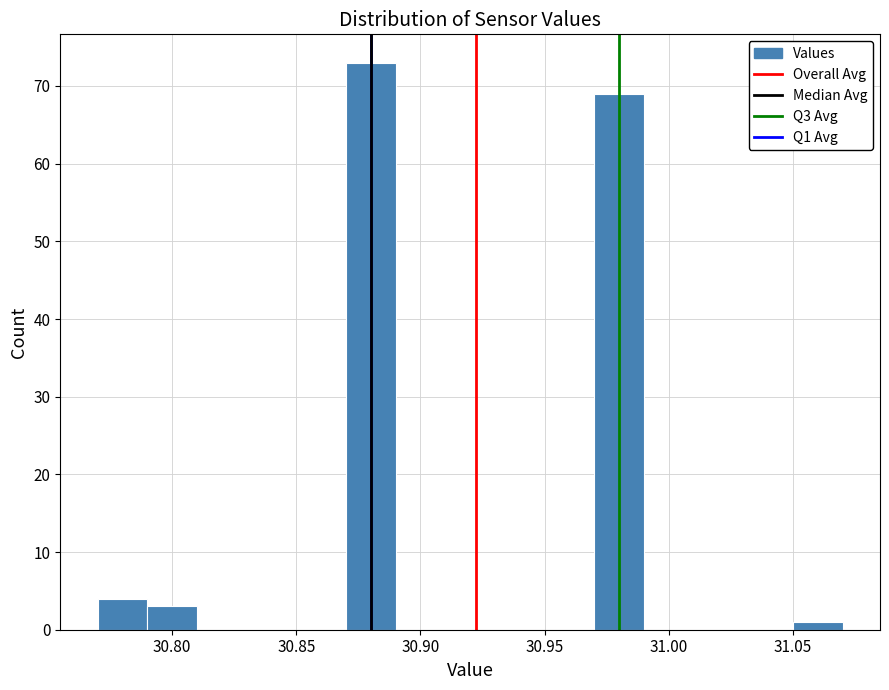

Reading left to right, list every bar in this chart as the range it spans on the x-axis followed by its height. The values are not printed on the chart, so give them approximately, as read against the axis.

30.77 to 30.79: 4
30.79 to 30.81: 3
30.81 to 30.83: 0
30.83 to 30.85: 0
30.85 to 30.87: 0
30.87 to 30.89: 73
30.89 to 30.91: 0
30.91 to 30.93: 0
30.93 to 30.95: 0
30.95 to 30.97: 0
30.97 to 30.99: 69
30.99 to 31.01: 0
31.01 to 31.03: 0
31.03 to 31.05: 0
31.05 to 31.07: 1